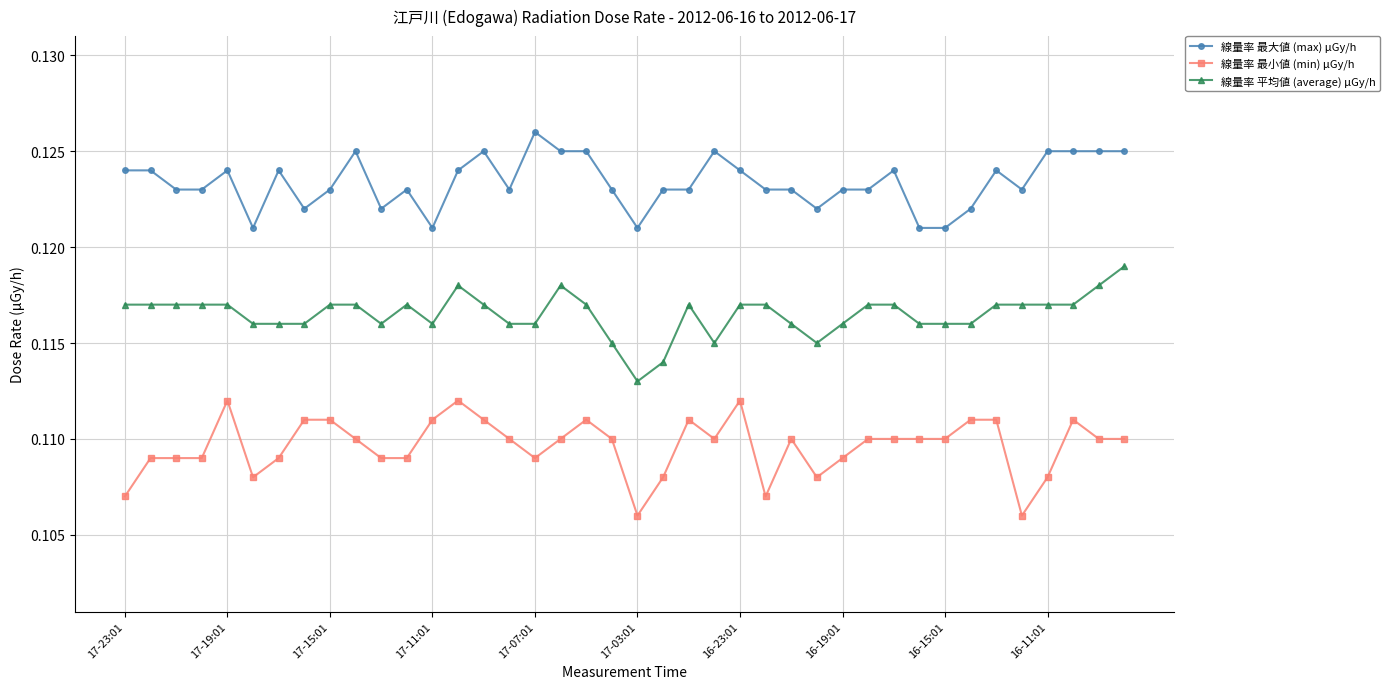

What is the sum of all 線量率 最小値 (min) μGy/h values?

4.4